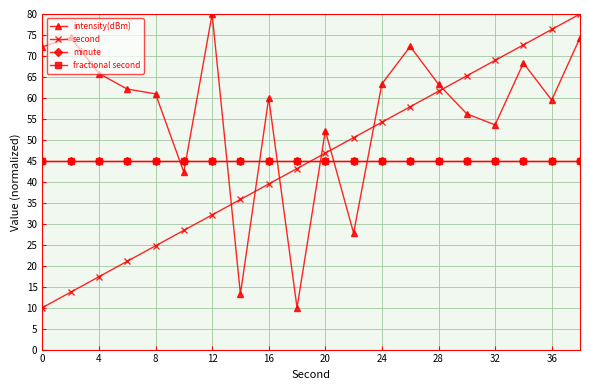

Does the chart have visible grid lines?

Yes